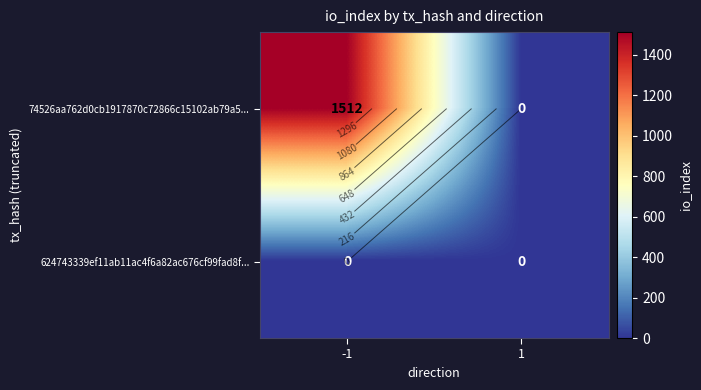

Is it true that 624743339ef11ab11ac4f6a82ac676cf99fad8f... equals 0 at 1?

True